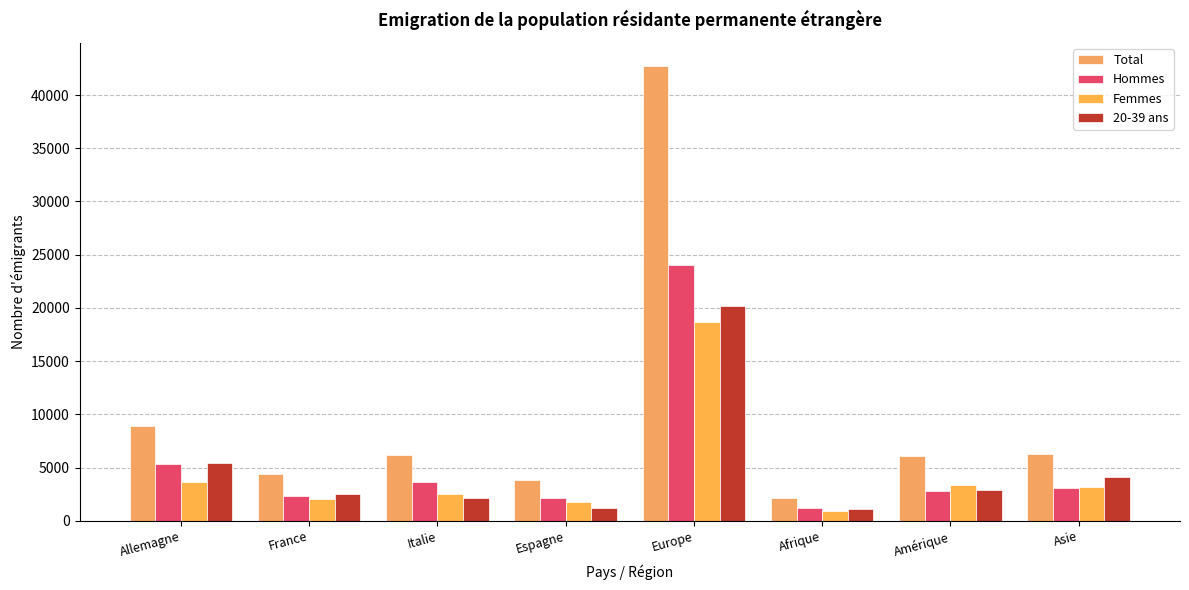

Where is 20-39 ans nearest to the value 10630?

Allemagne